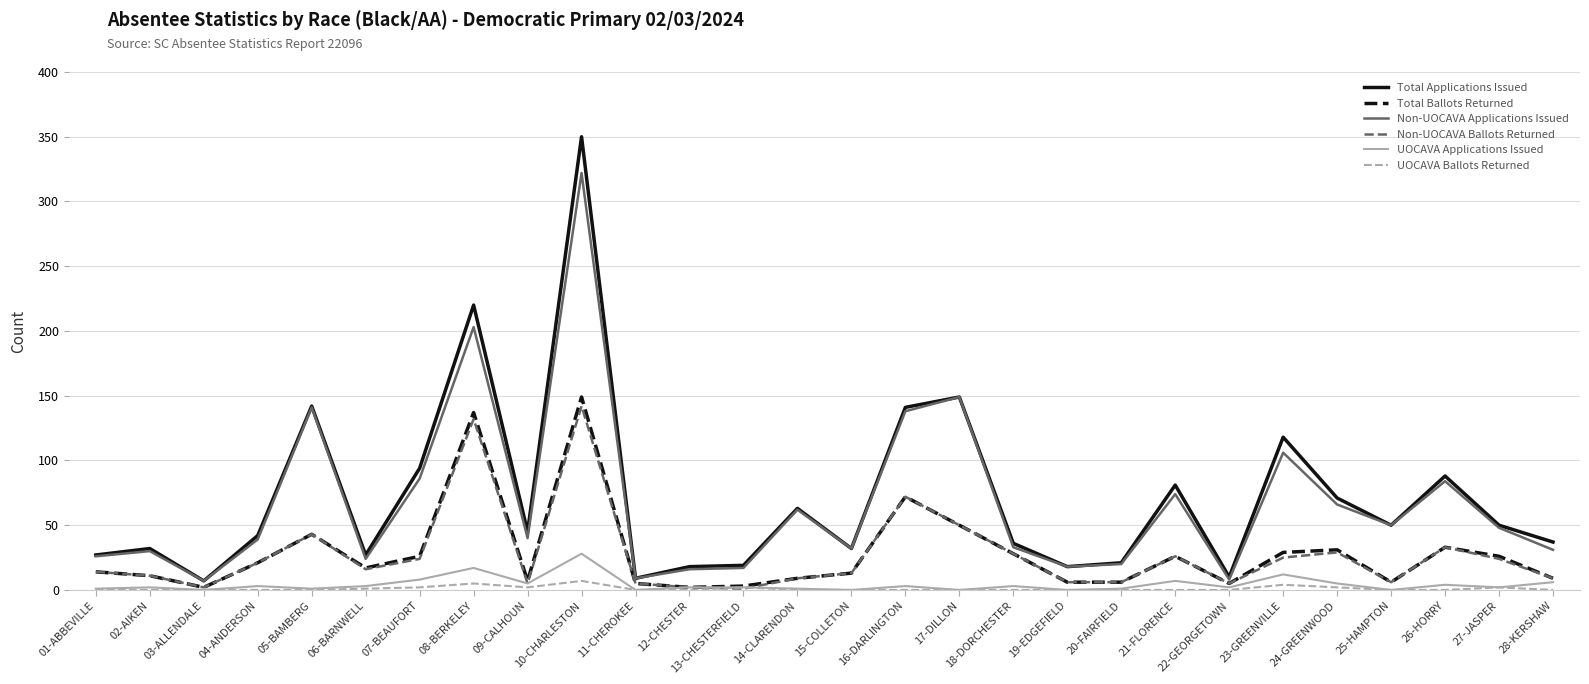

At which category is the sum across all series the highest?

10-CHARLESTON